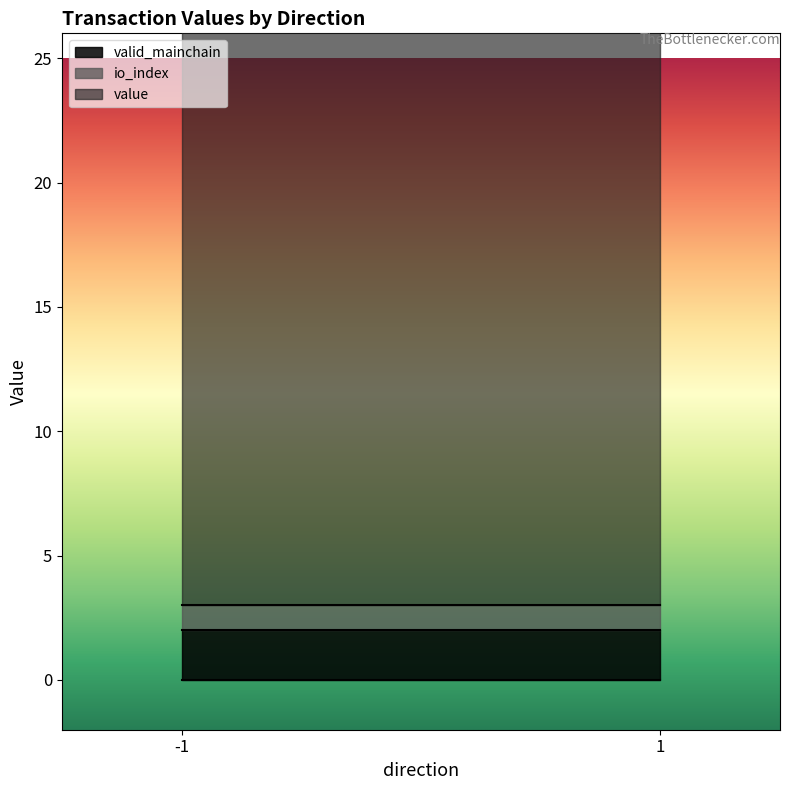

Which series ends up on top after the final intersection of value and valid_mainchain?

value